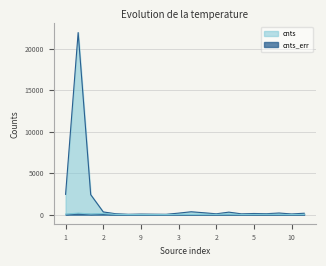

What is the label of the 1st point from the right?

8